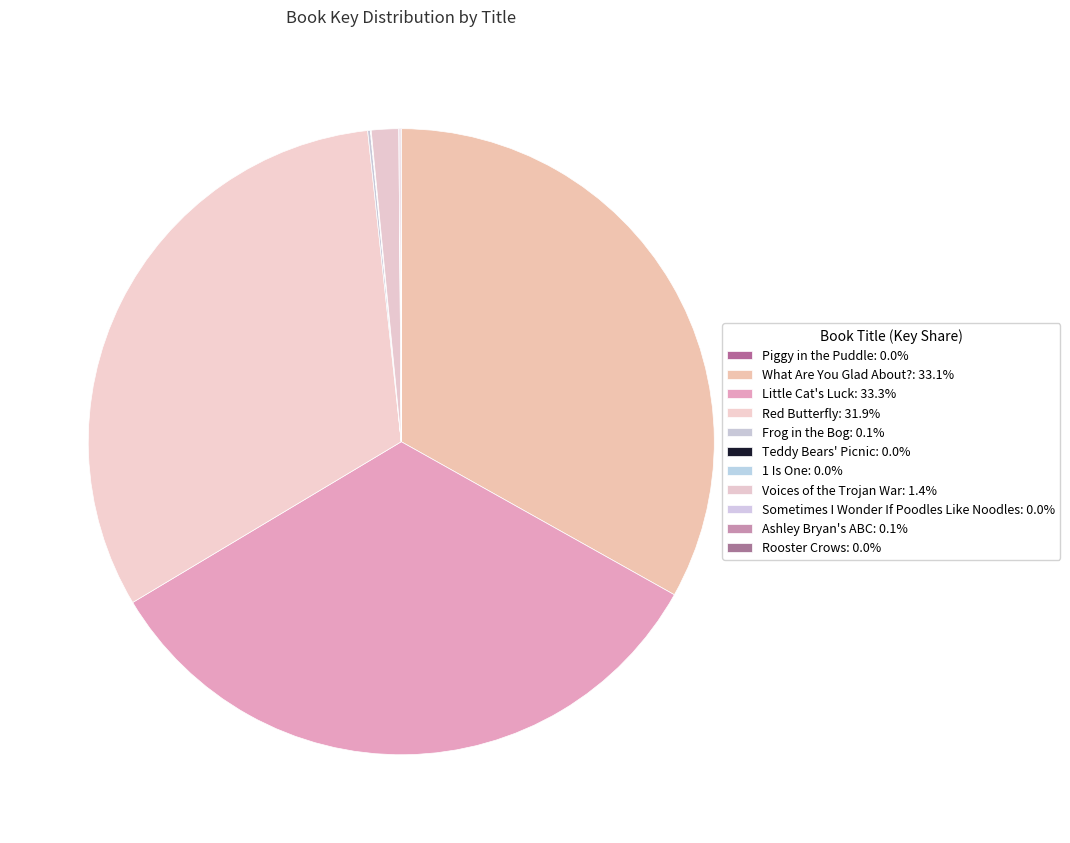

How many segments does this pie chart have?

11